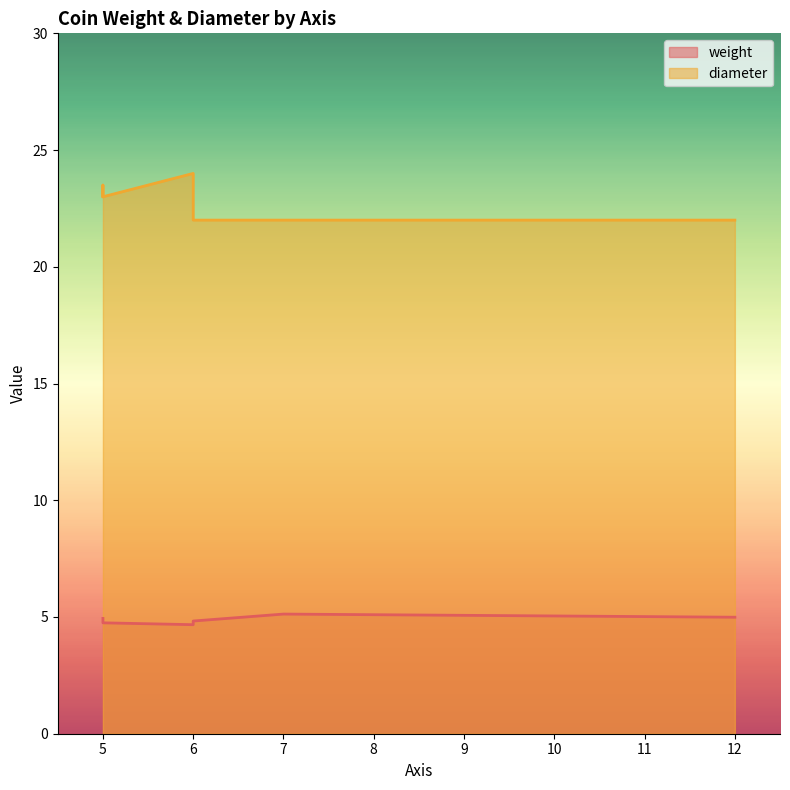

Rank the series at 12 from lowest to highest value.

weight, diameter